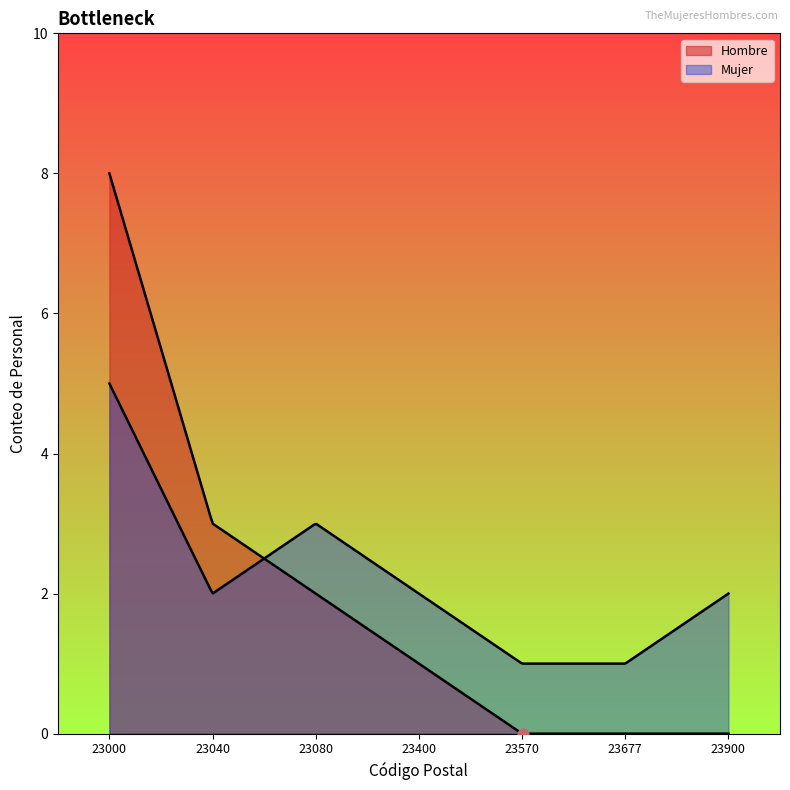

Which series contains the highest Y value?

Hombre